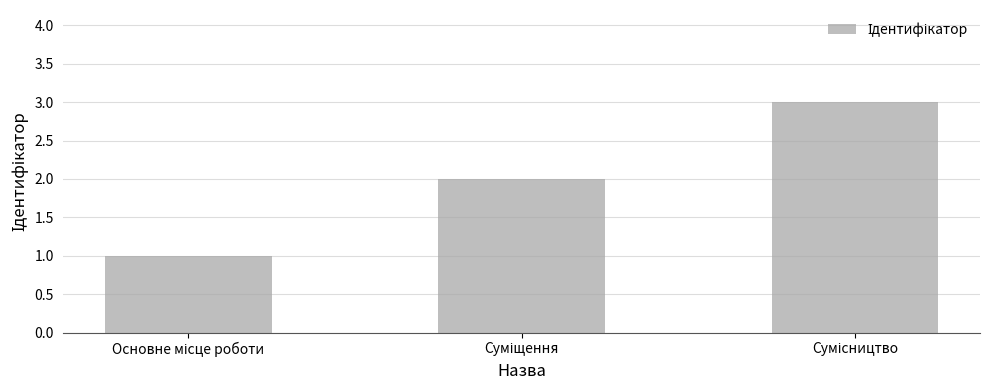

What is the sum of all values?

6